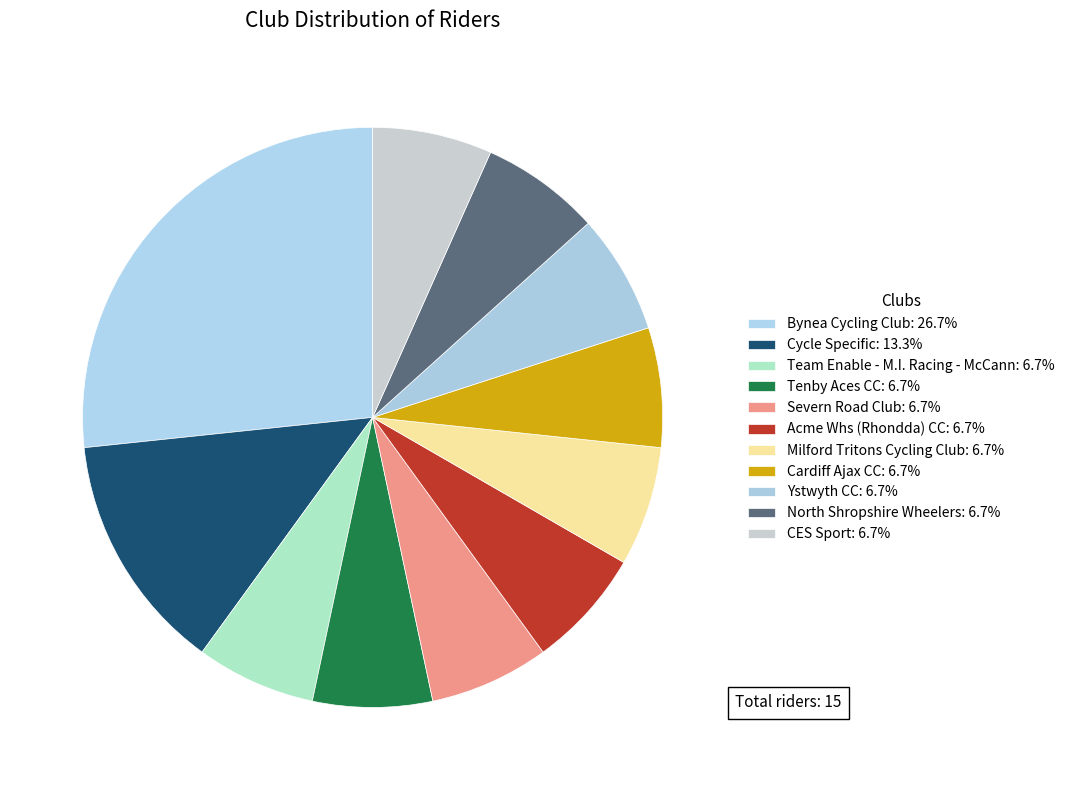

Does Bynea Cycling Club represent more than half of the total?

No